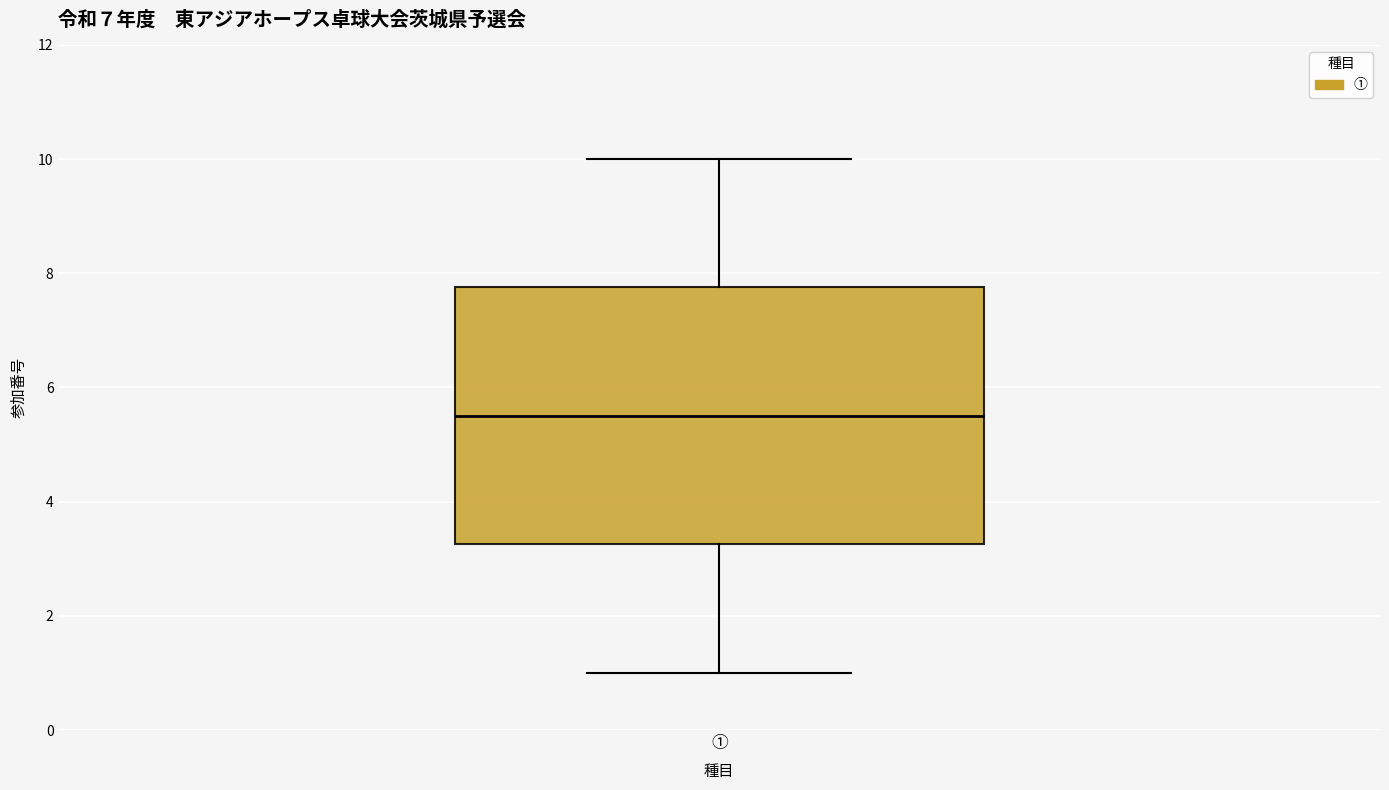

Transcribe this box plot: give where the median line is, the range the box spans, and where the two whiskers end, as read against the y-axis. The values are not printed on the chart, so give them approximately, as read against the axis.

median 5.6, box 3.2 to 7.8, whiskers 1.0 to 10.0